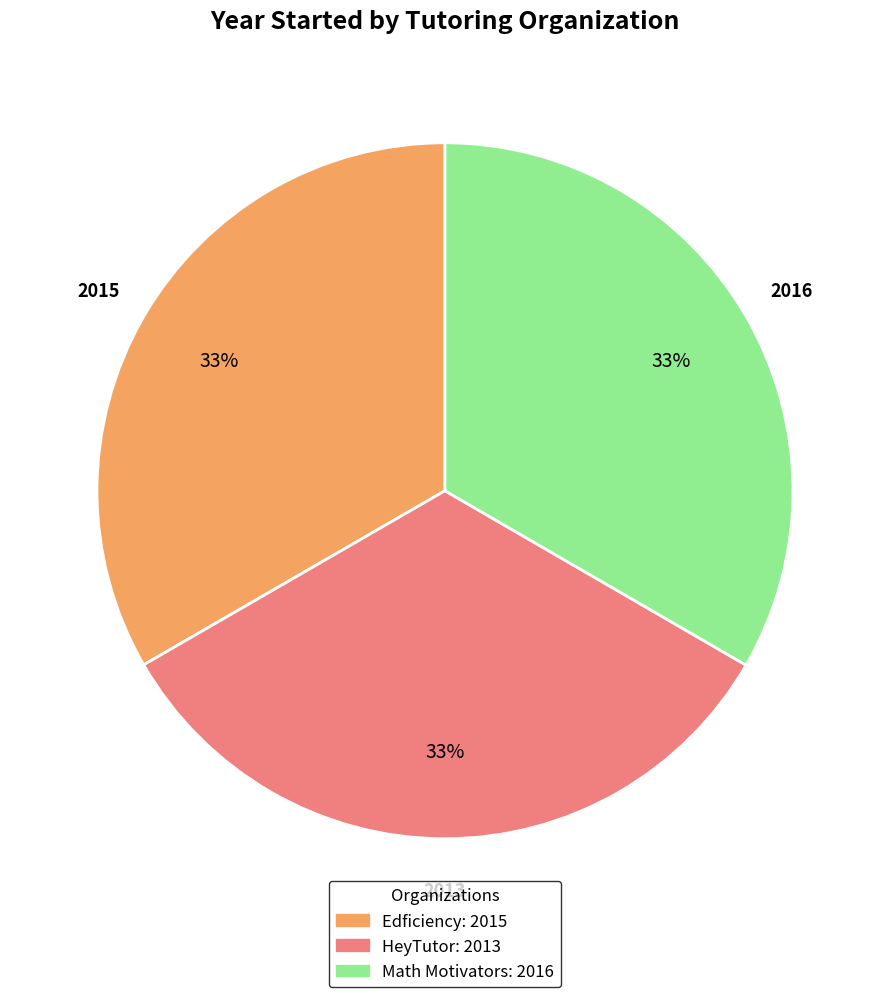

Approximately how many times larger is the value at HeyTutor compared to Edficiency?

1.0